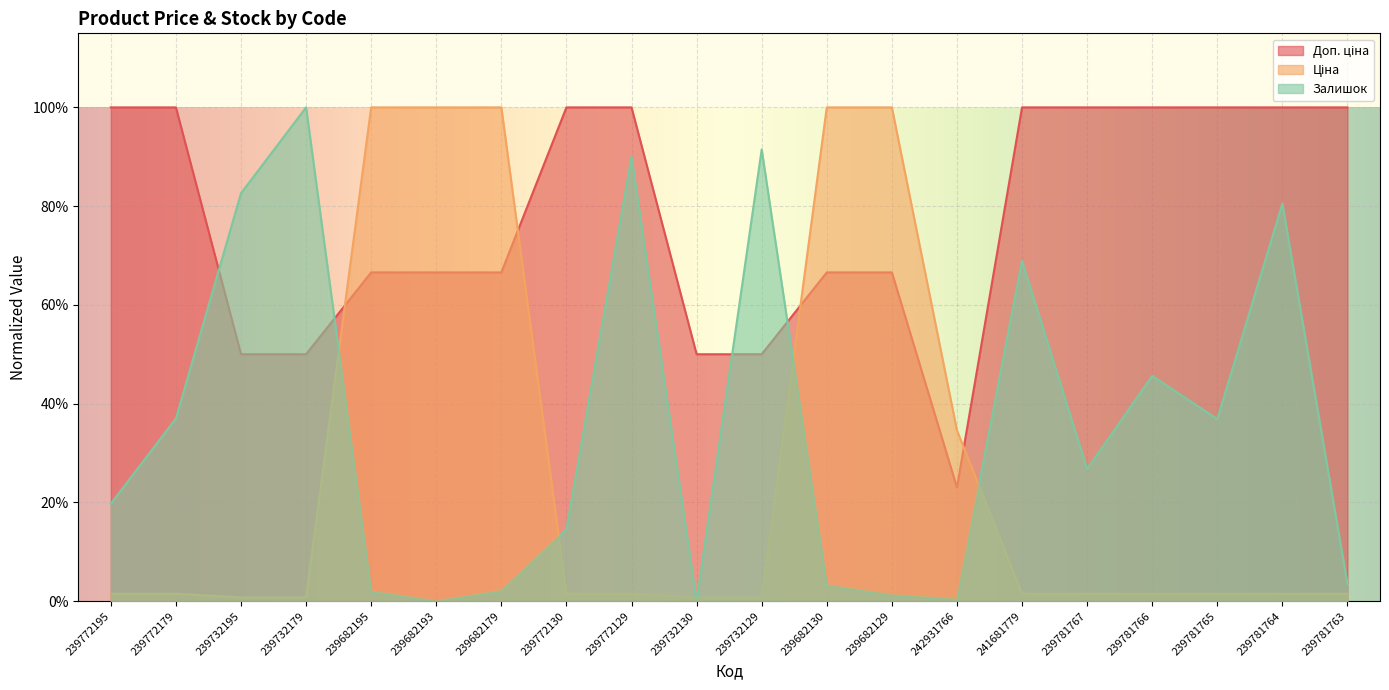

At how many categories does at least one series exceed 0?

20